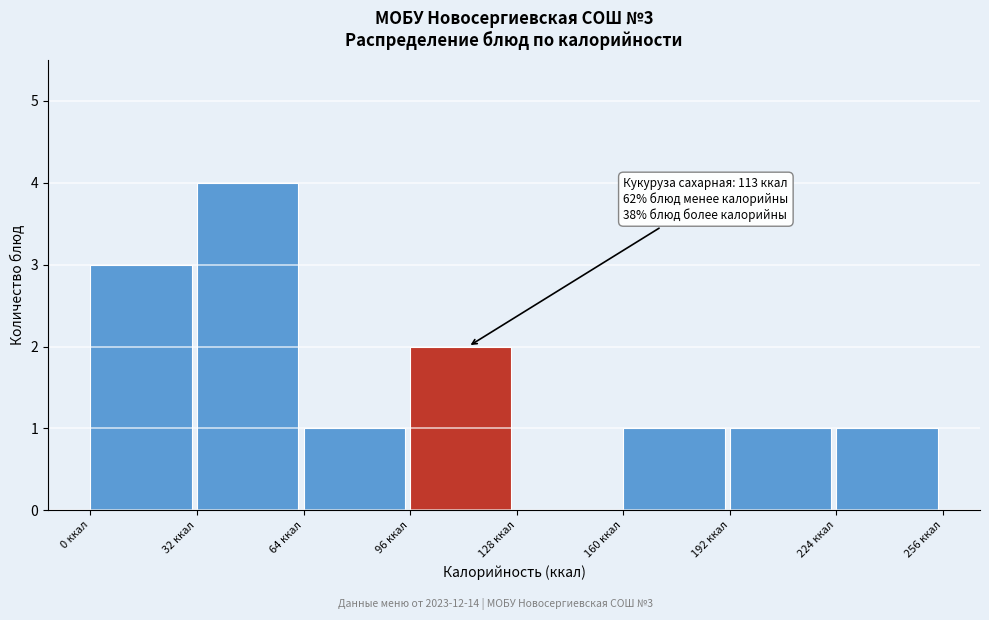

Over which range of the x-axis is the bar tallest?

32 to 64